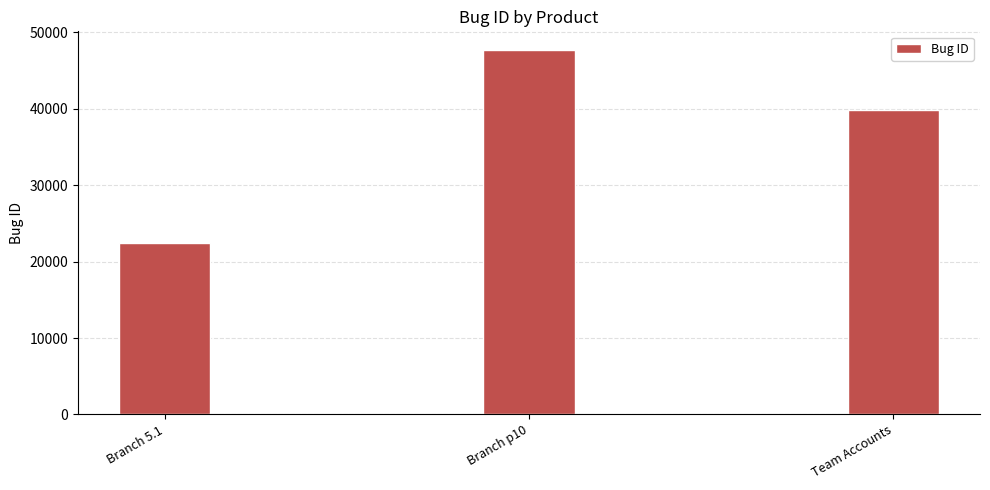

How many values are between 22418 and 47757?

3